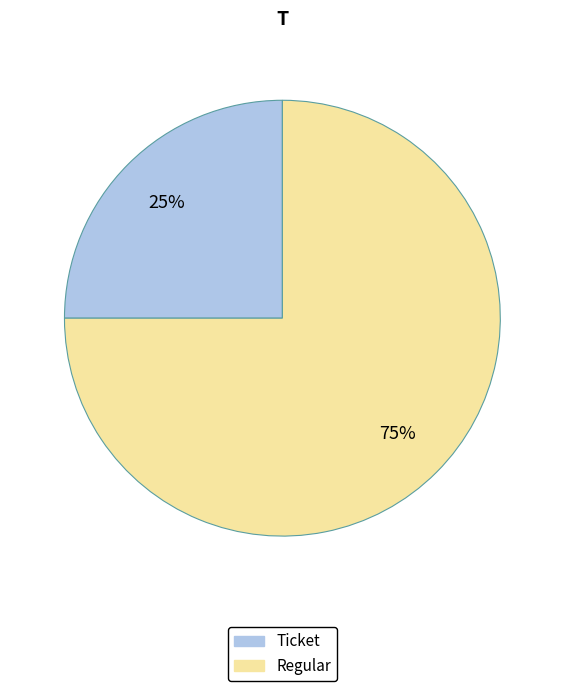

Which slice is the largest?

Regular